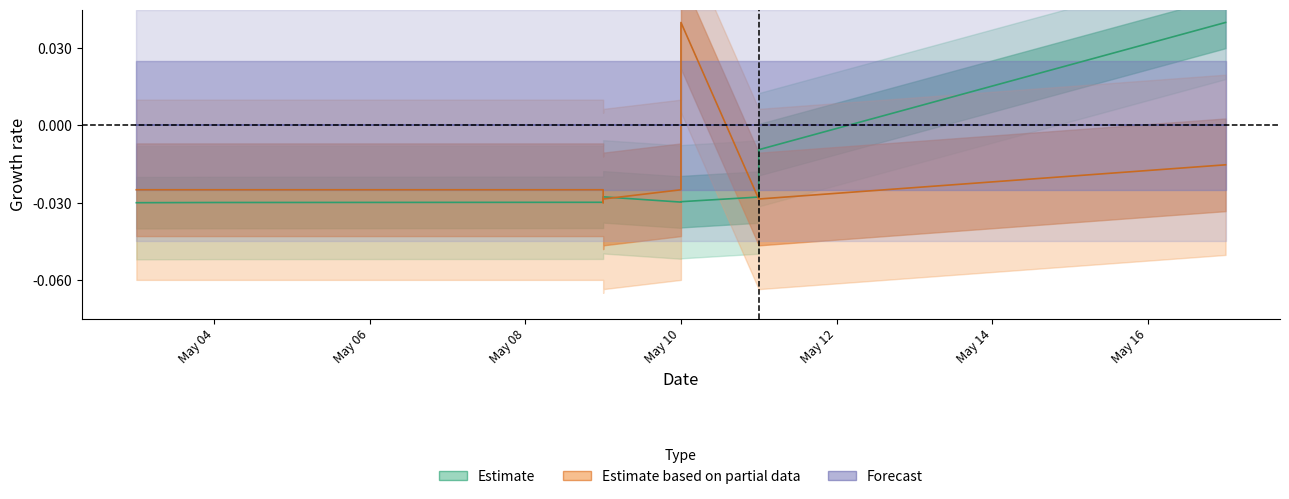

The value of Estimate based on partial data at May 12 is -0.0. True or false?

False